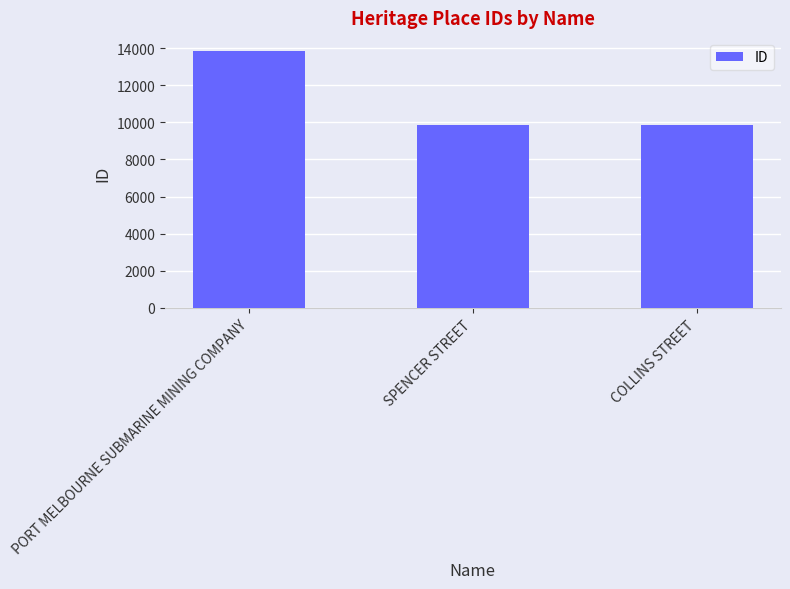

The value at PORT MELBOURNE SUBMARINE MINING COMPANY is 5908. True or false?

False